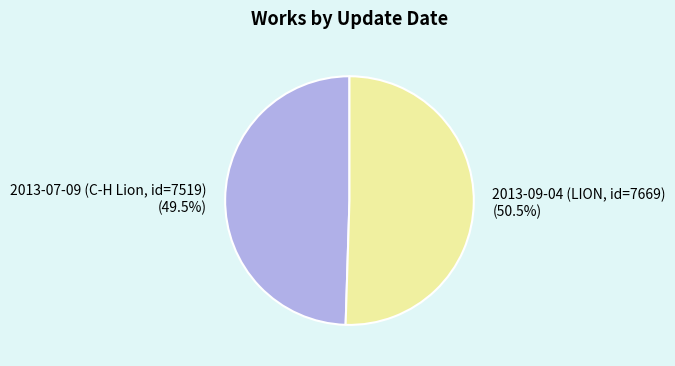

Rank the categories by value from lowest to highest.

2013-07-09 (C-H Lion, id=7519), 2013-09-04 (LION, id=7669)